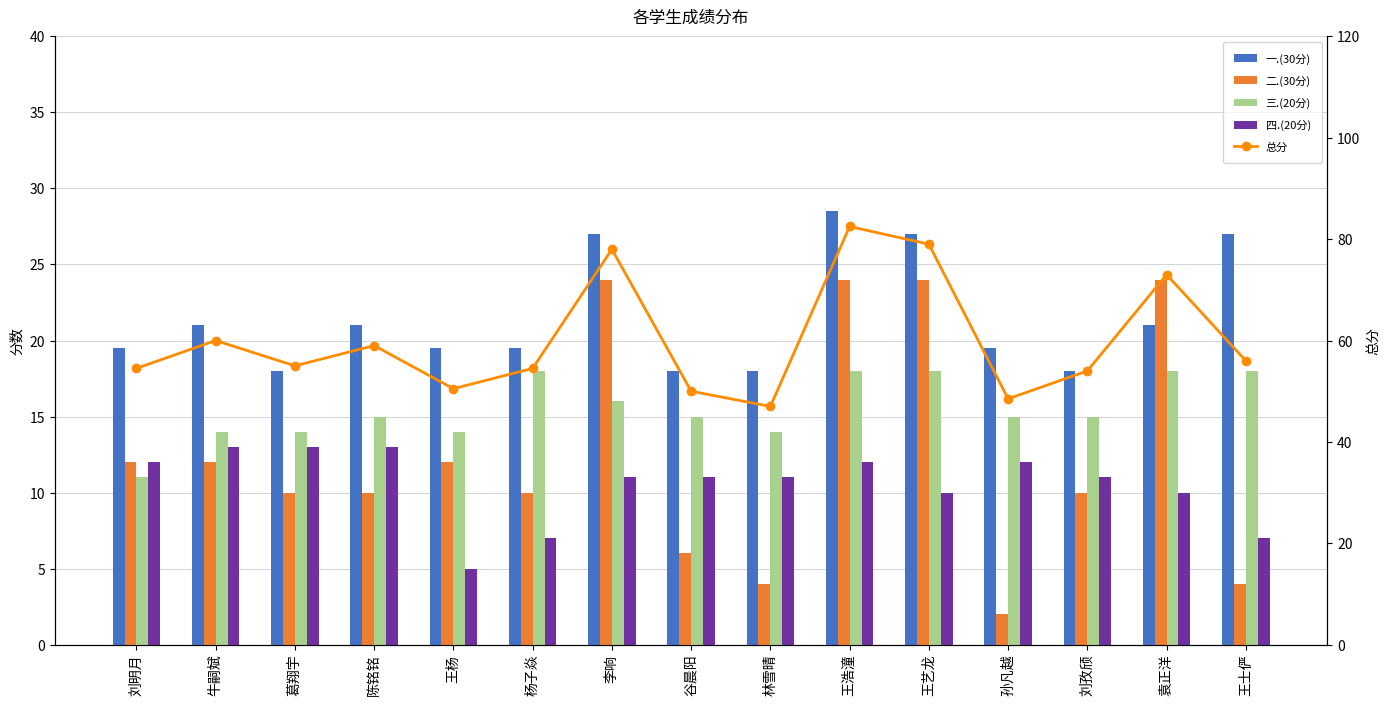

What is the difference between the second highest and minimum values in the 四.(20分) series?

8.0